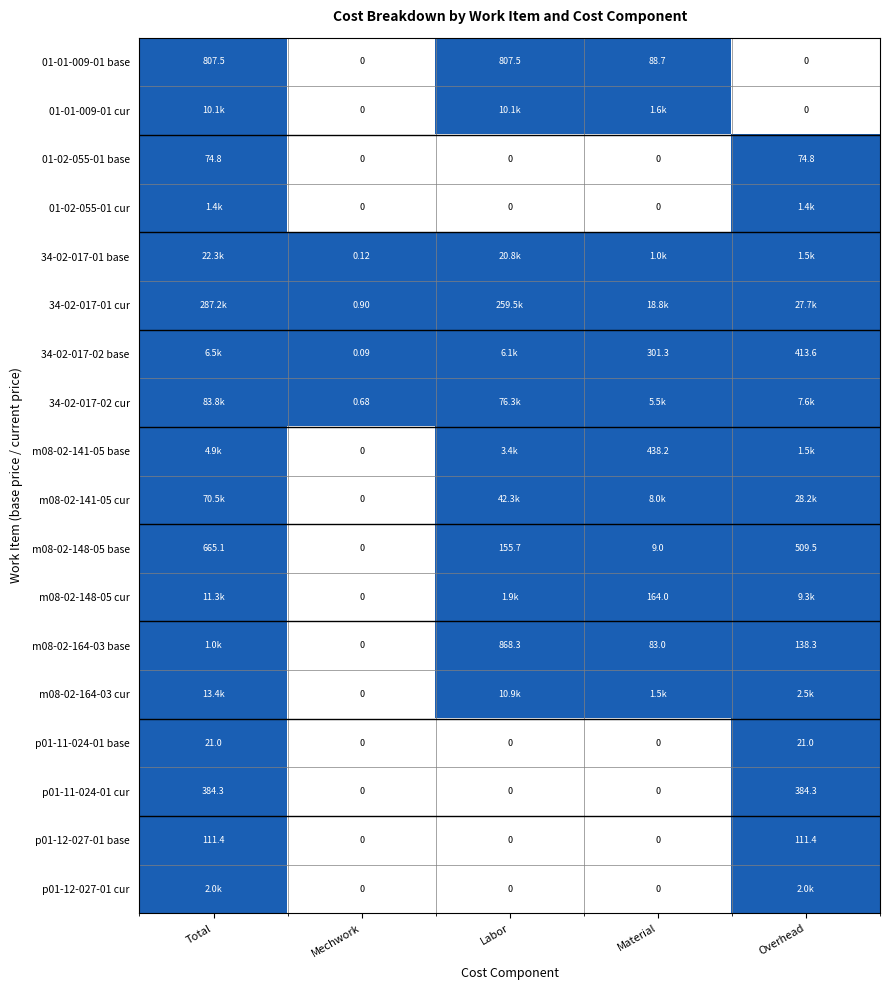

At which category is the sum across all series the highest?

Total